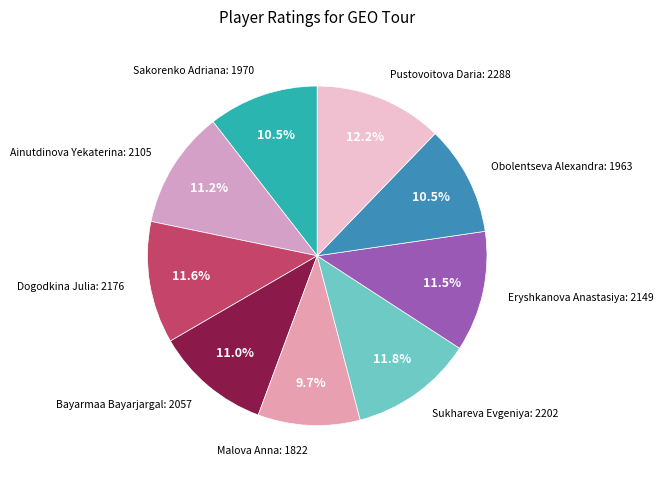

Approximately how many times larger is the value at Malova Anna compared to Obolentseva Alexandra?

0.9